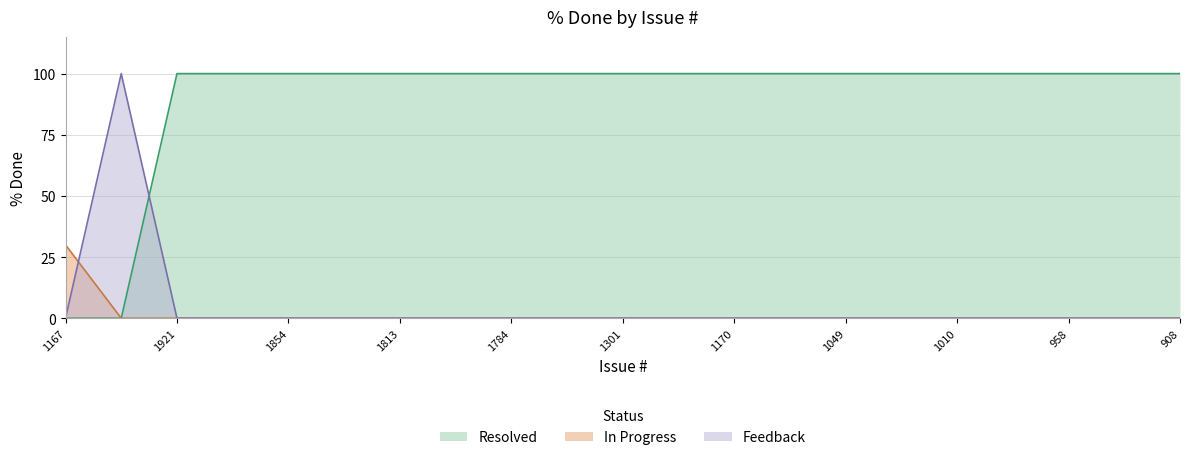

Rank the categories by value from highest to lowest.

1167, 2086, 1921, 1869, 1854, 1836, 1813, 1795, 1784, 1751, 1301, 1251, 1170, 1137, 1049, 1046, 1010, 959, 958, 948, 908